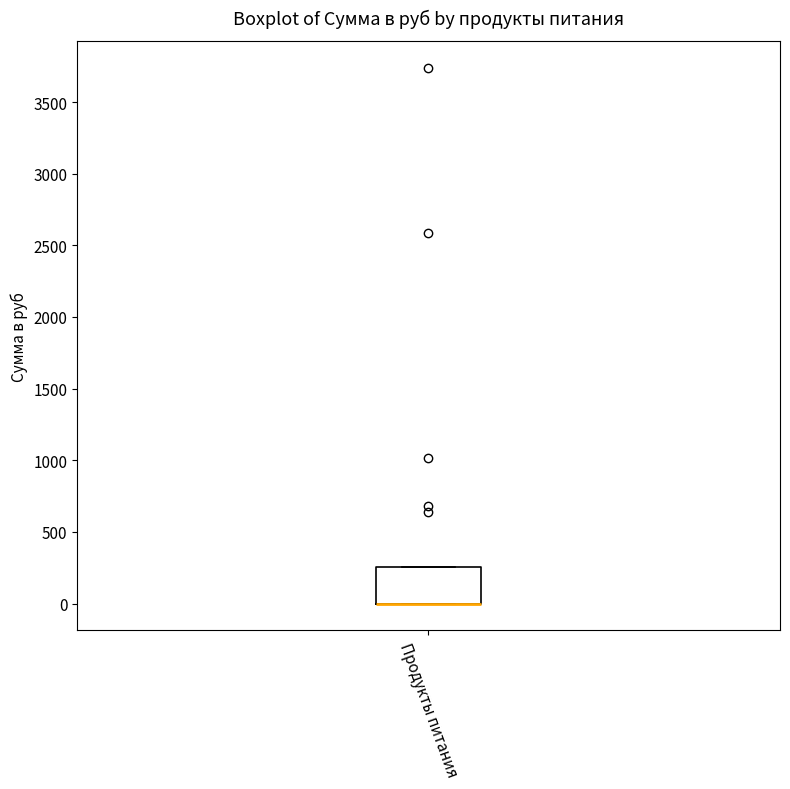

Where is the lower edge of the box for Продукты питания on the y-axis? The values are not printed on the chart, so give them approximately, as read against the axis.

0